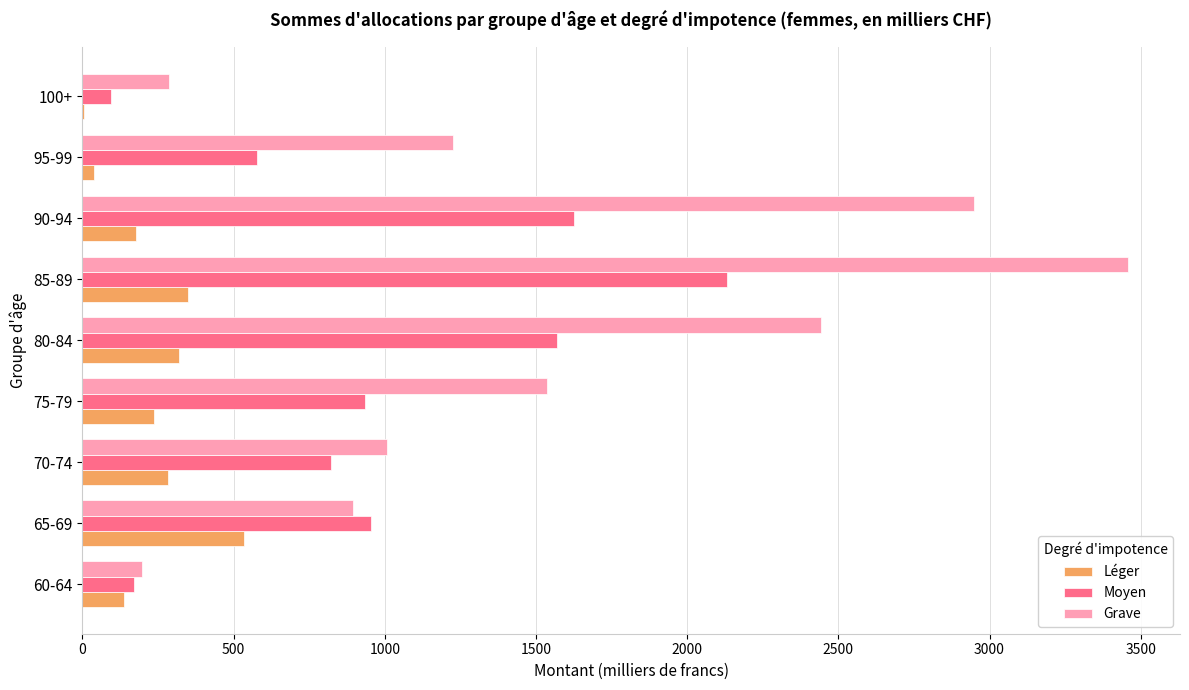

Which series has the widest spread of values?

Grave